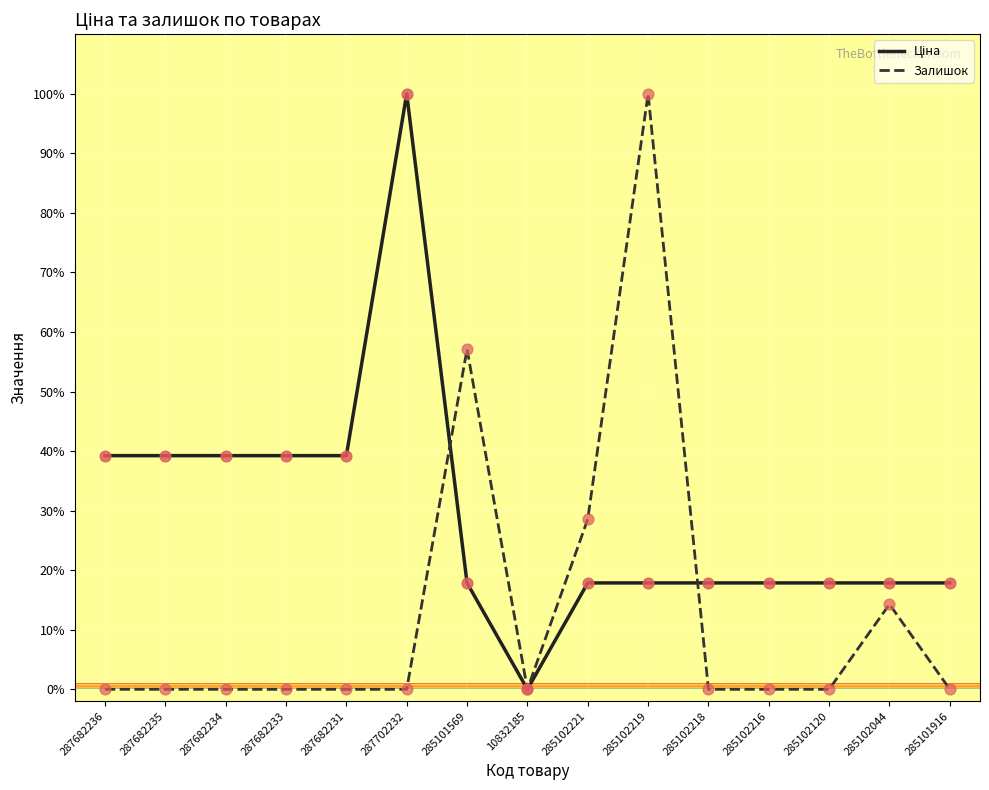

At which category is the sum across all series the highest?

285102219